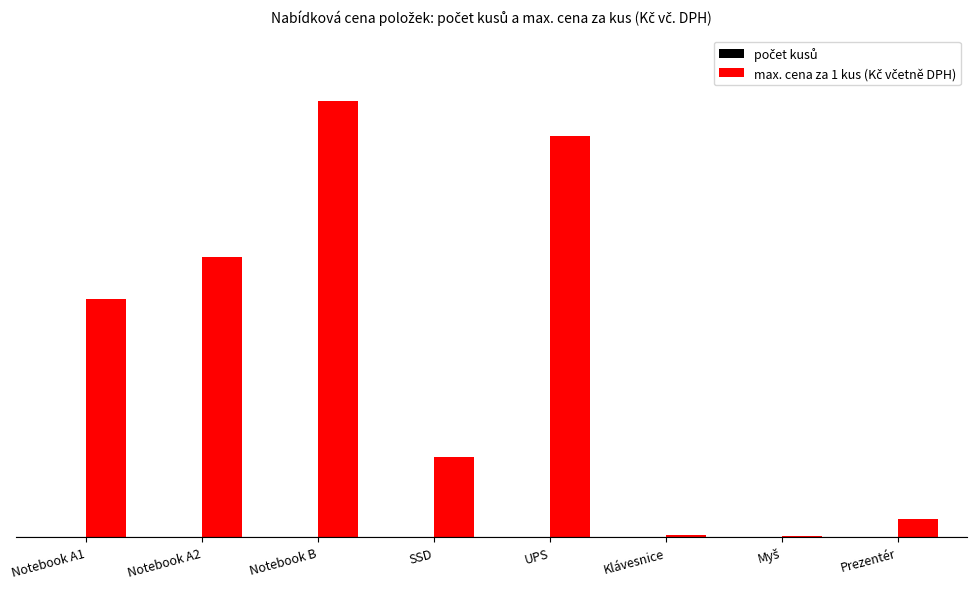

The value of max. cena za 1 kus (Kč včetně DPH) at Prezentér is 1300. True or false?

True